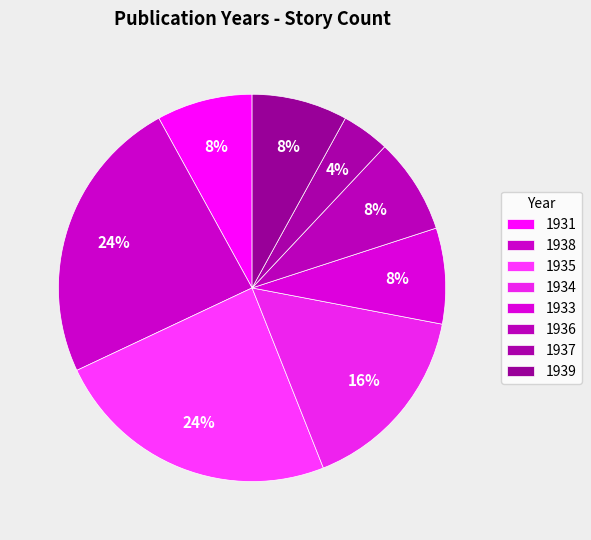

Is there a majority slice in this chart?

No